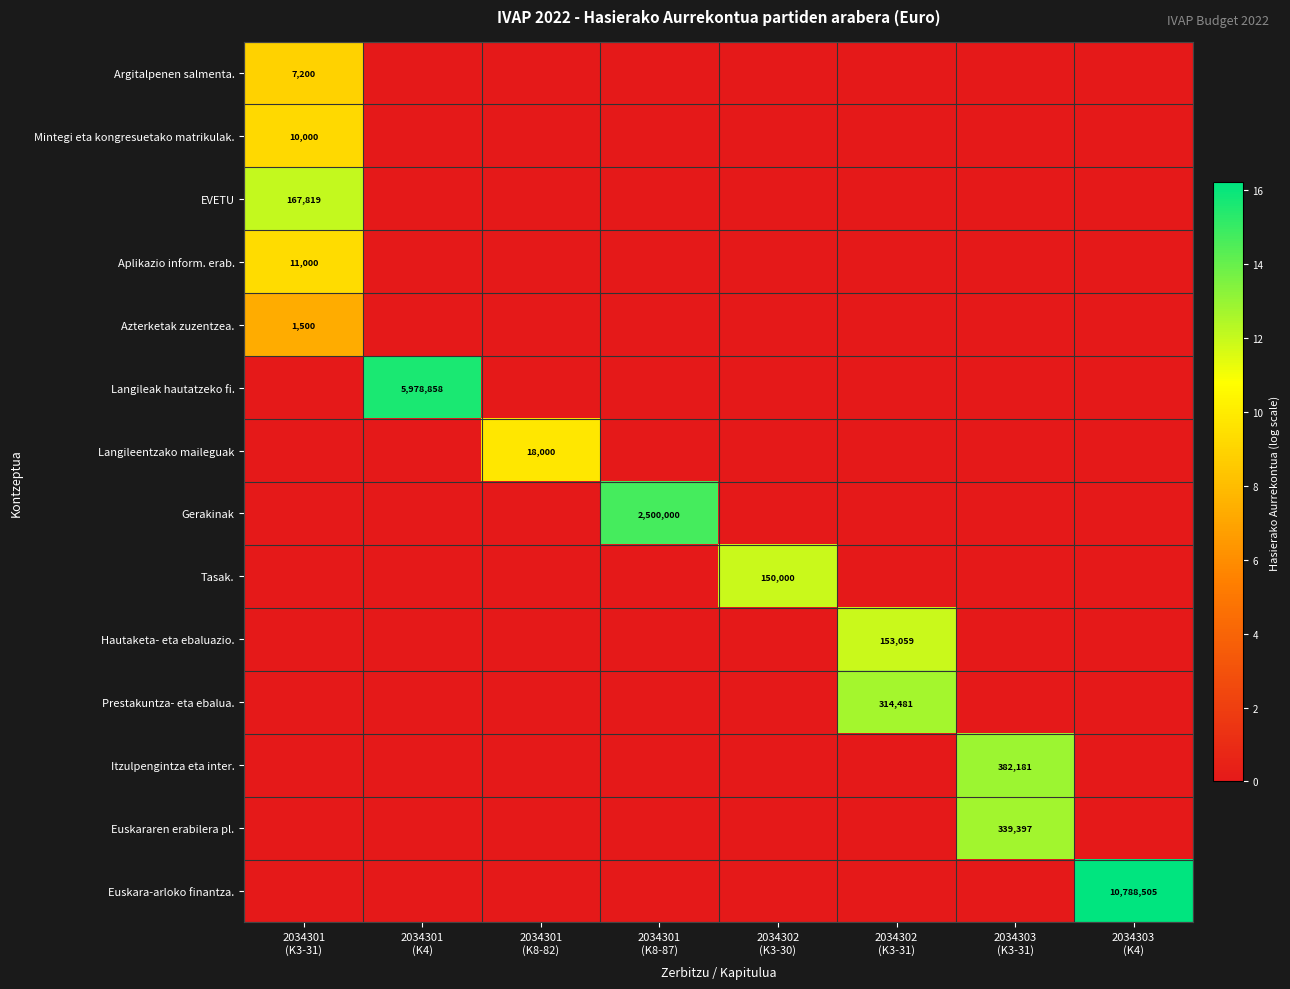

List the labels in order of EVETU value, largest first.

2034301 (K3-31), 2034301 (K4), 2034301 (K8-82), 2034301 (K8-87), 2034302 (K3-30), 2034302 (K3-31), 2034303 (K3-31), 2034303 (K4)